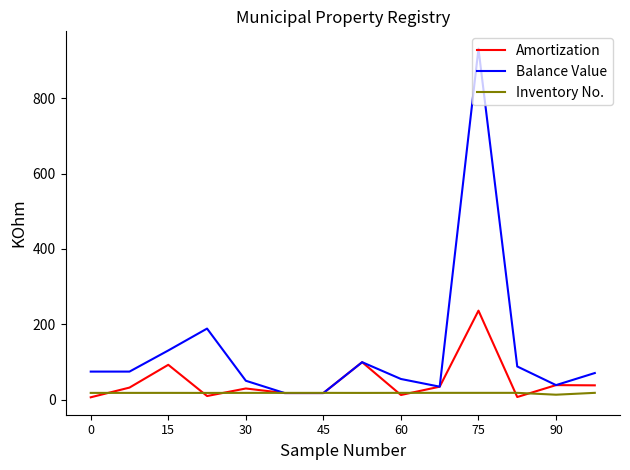

Which series has the widest spread of values?

Balance Value